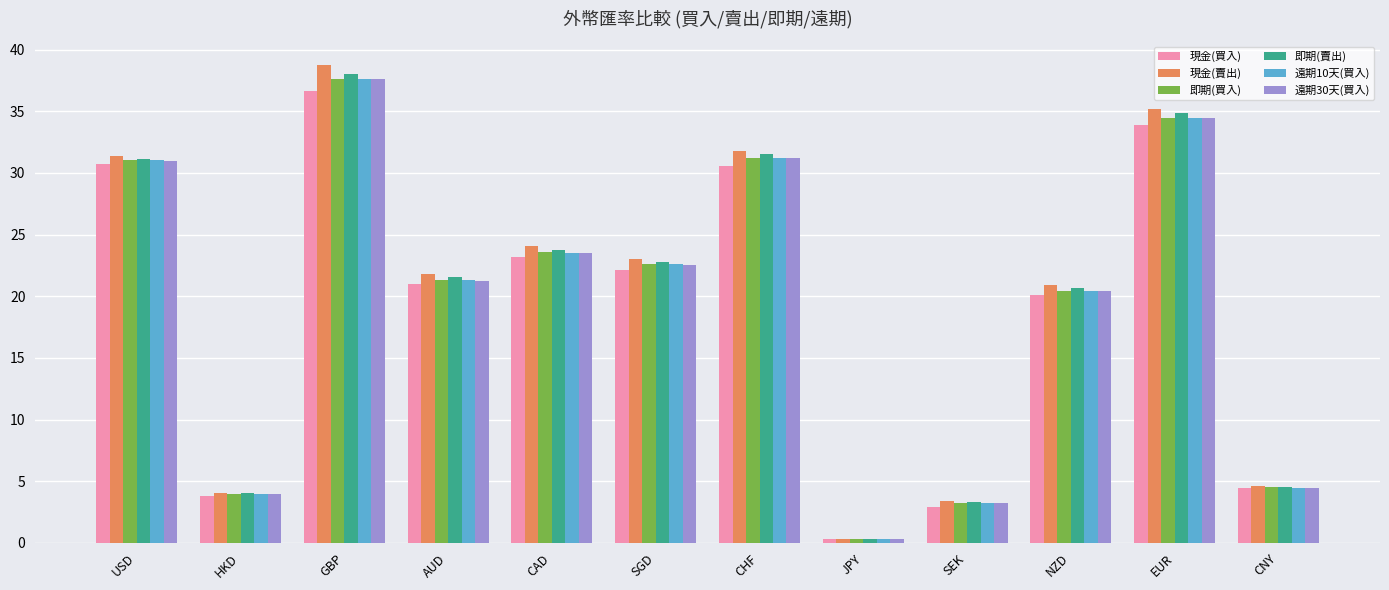

What is the difference between the highest and lowest values at GBP?

2.1